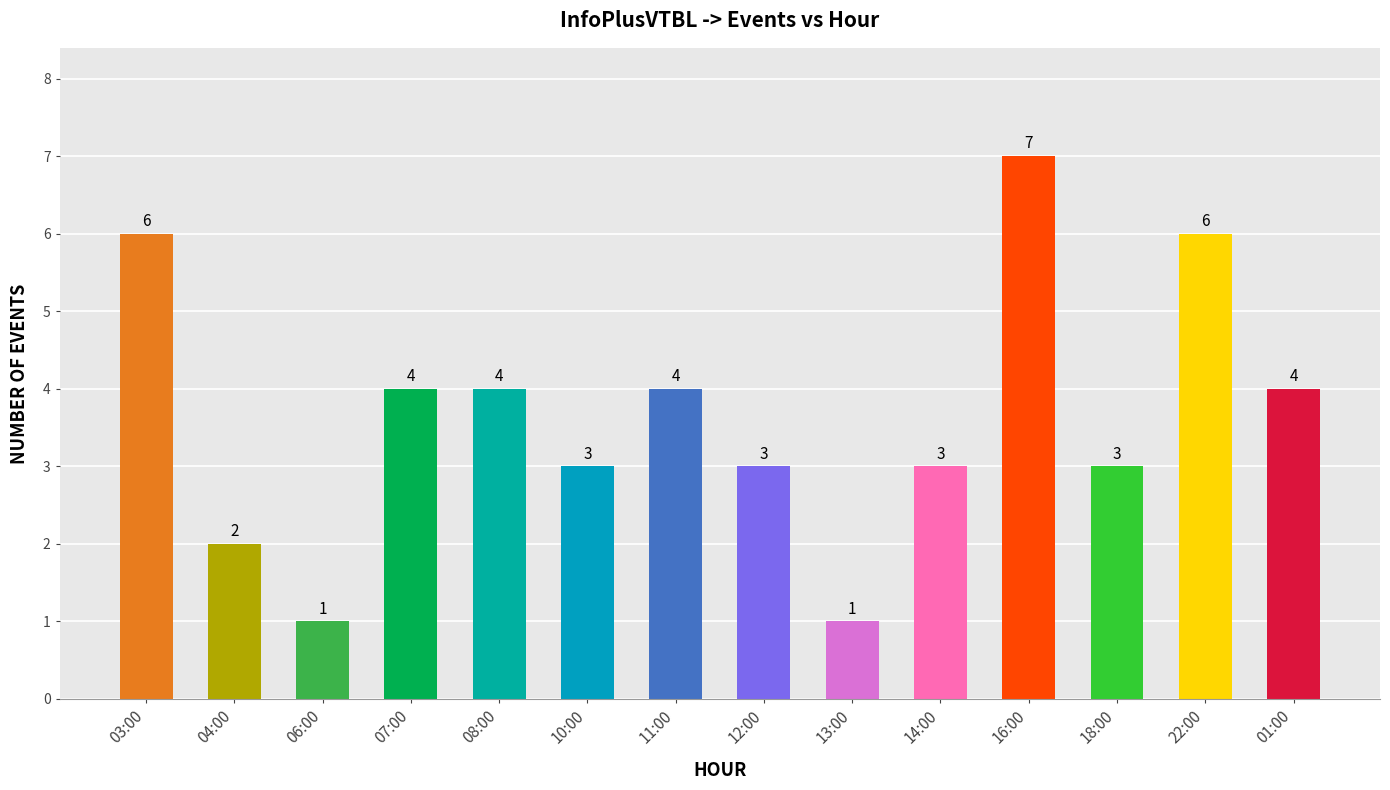

Which label corresponds to the largest value in the chart?

16:00